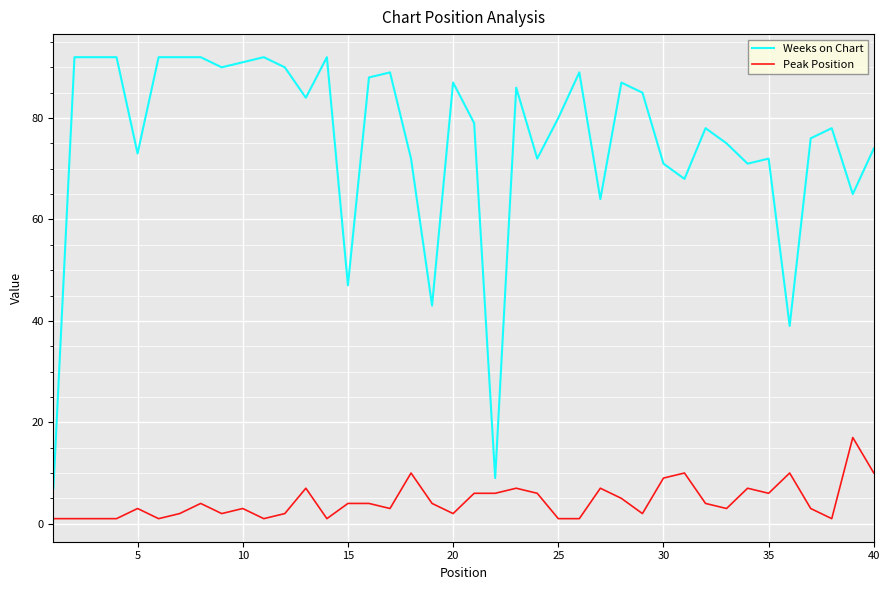

What is the greatest value displayed?

92